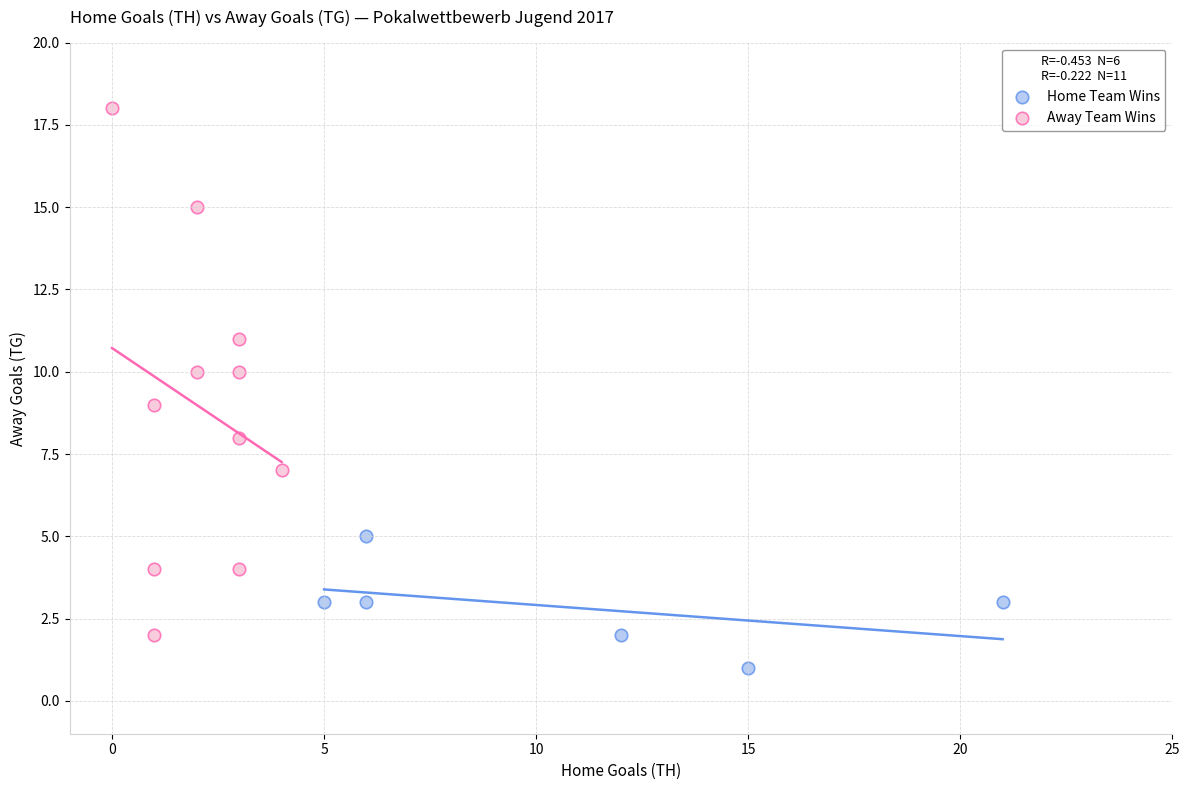

What are all the series names shown in the legend?

Home Team Wins, Away Team Wins